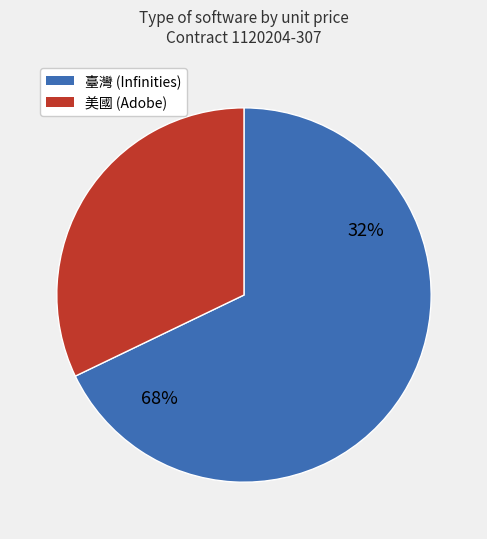

Is AI-Stack Enterprise SUMS(2) the majority of the pie?

No